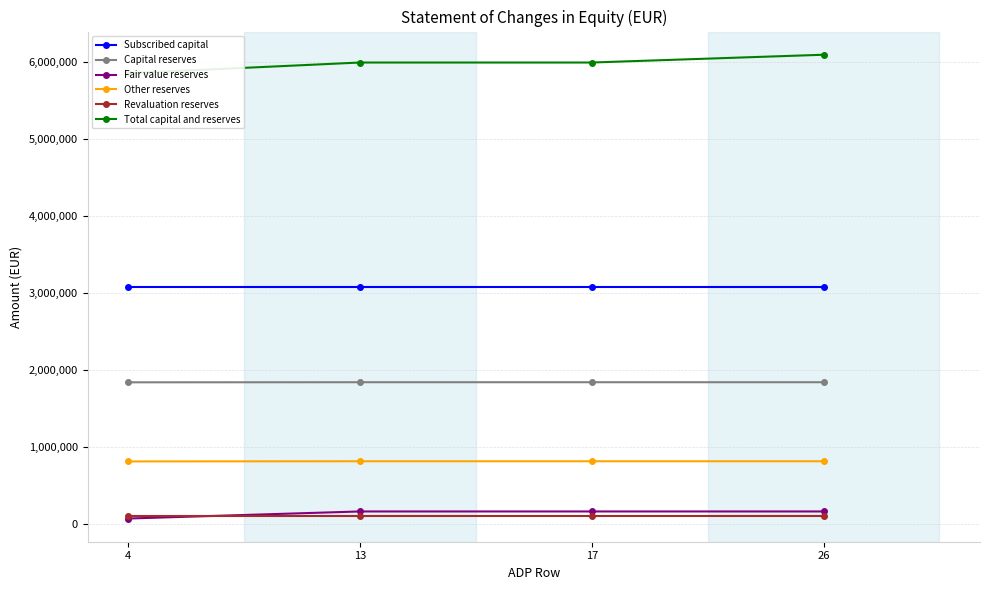

Reading left to right, what are all the values shown in this chart?

Subscribed capital: 3076316	3076315	3076315	3076315
Capital reserves: 1839562	1840833	1840833	1840833
Fair value reserves: 70169	162041	162041	162041
Other reserves: 811968	814226	814226	814226
Revaluation reserves: 101095	101095	101095	101095
Total capital and reserves: 5854882	5993657	5993657	6094746